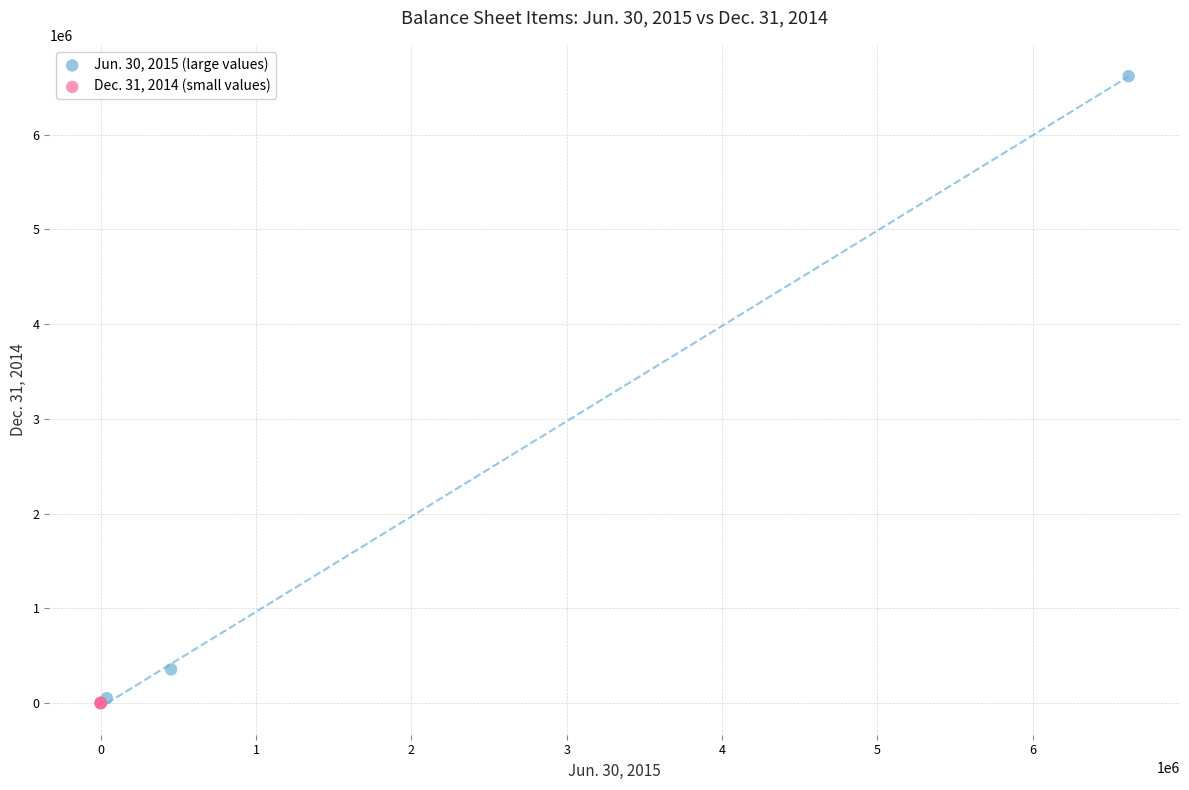

What are all the series names shown in the legend?

Jun. 30, 2015 (large values), Dec. 31, 2014 (small values)